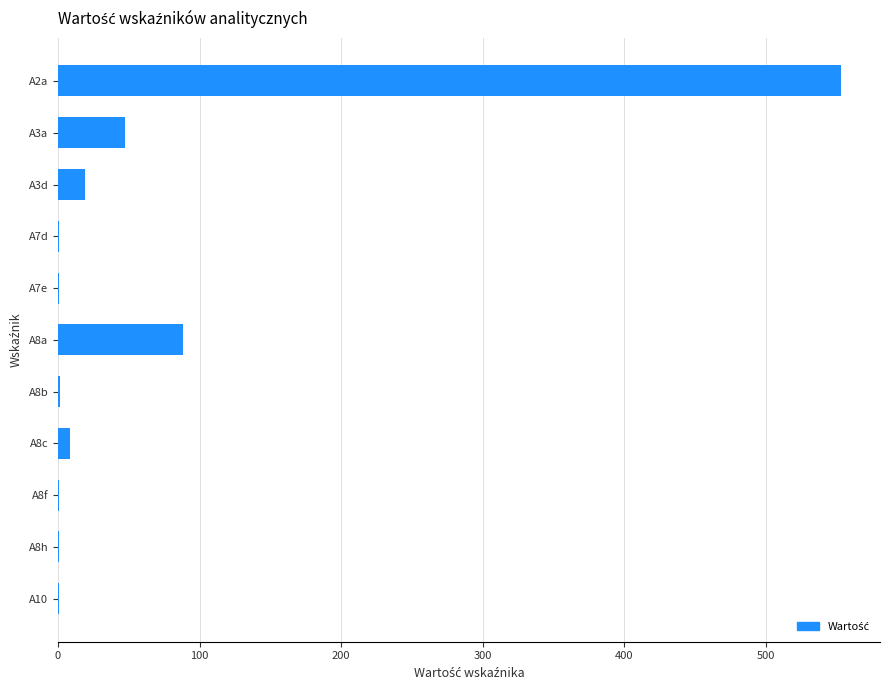

Does the chart contain stacked bars?

No